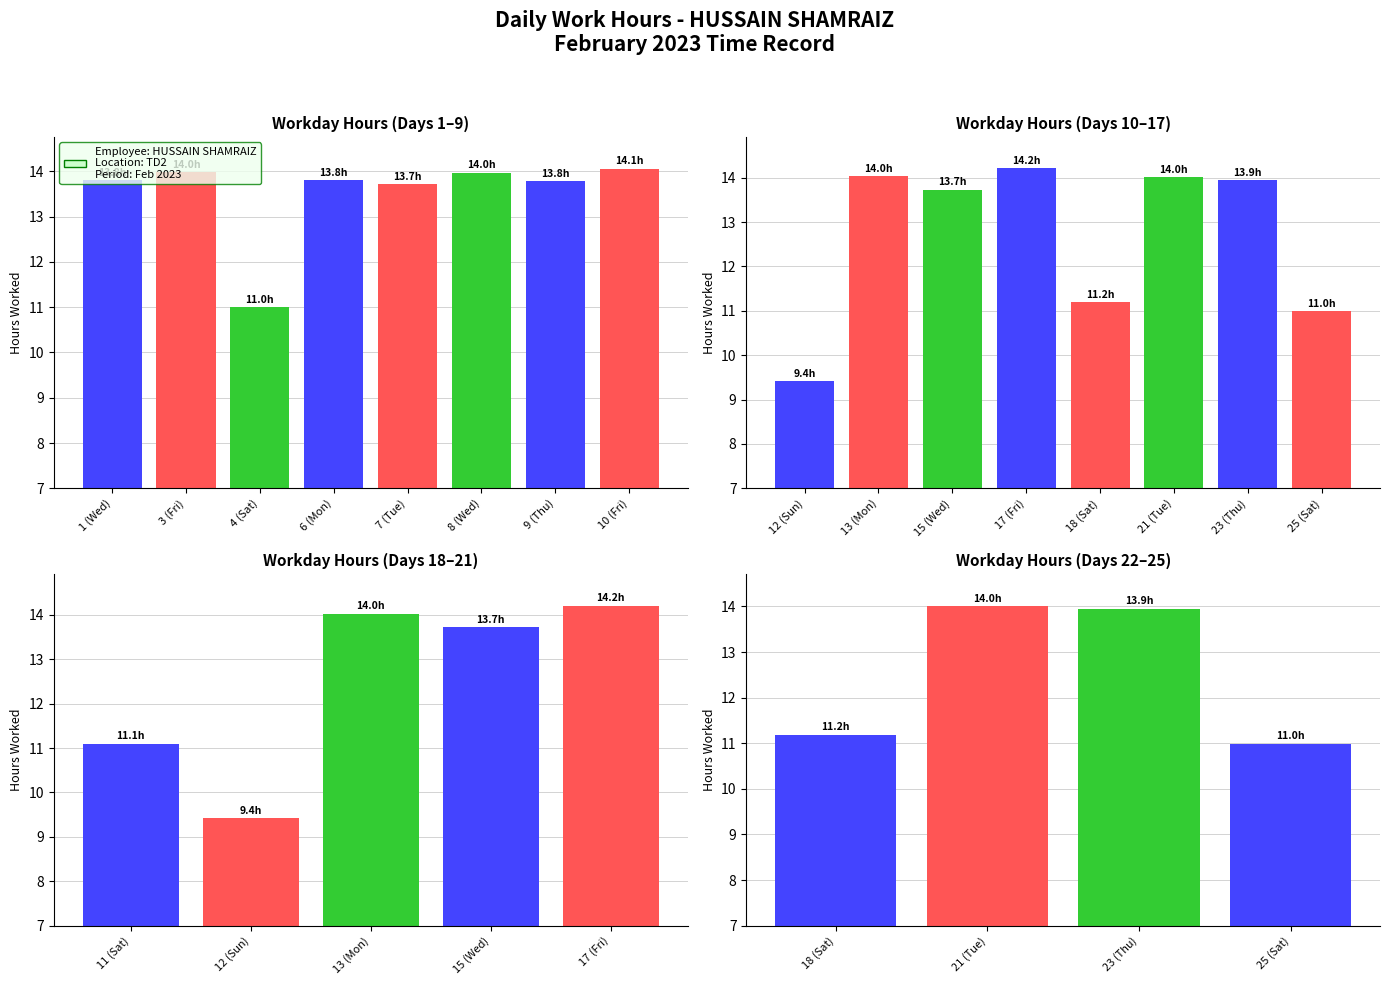

Rank the categories by value from highest to lowest.

17 (Fri), 10 (Fri), 13 (Mon), 21 (Tue), 3 (Fri), 8 (Wed), 23 (Thu), 6 (Mon), 1 (Wed), 9 (Thu), 15 (Wed), 7 (Tue), 18 (Sat), 11 (Sat), 4 (Sat), 25 (Sat), 12 (Sun)